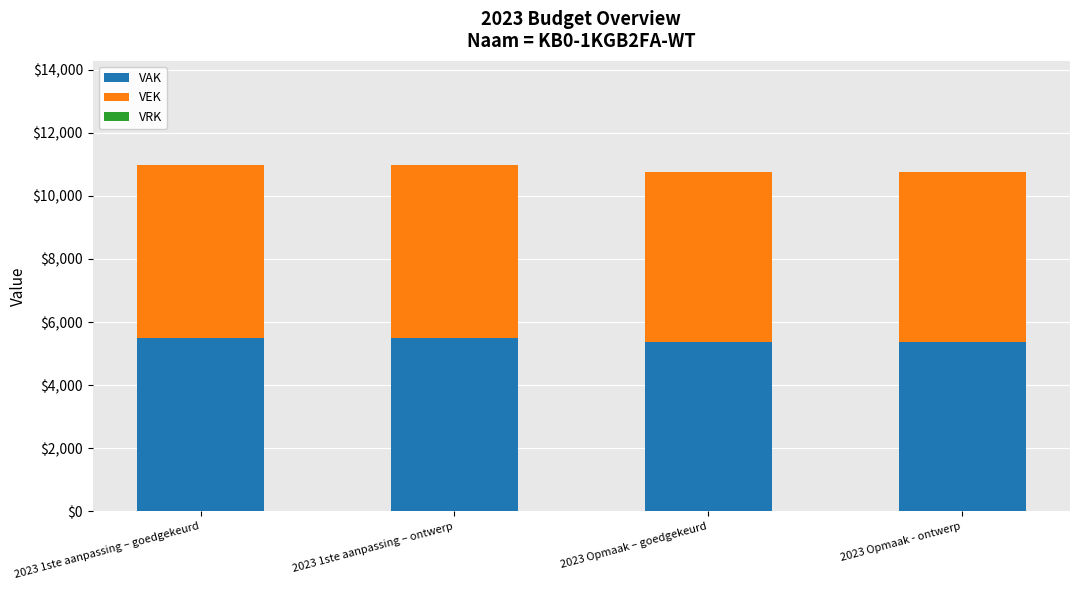

What is the average value of the VAK series?

5435